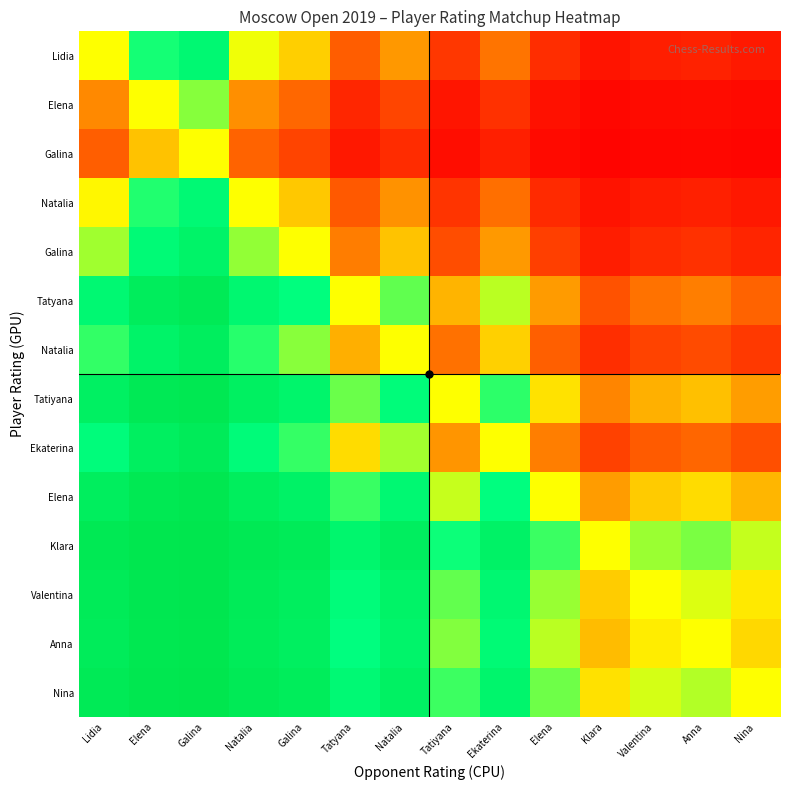

Between Elena and Ekaterina, which is larger?

Elena